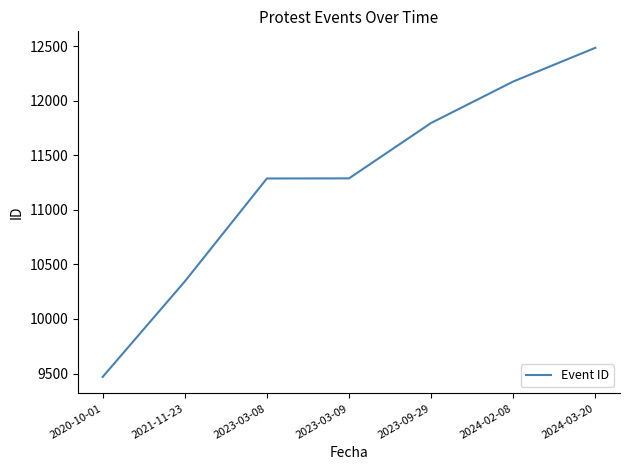

Does the chart have visible grid lines?

No